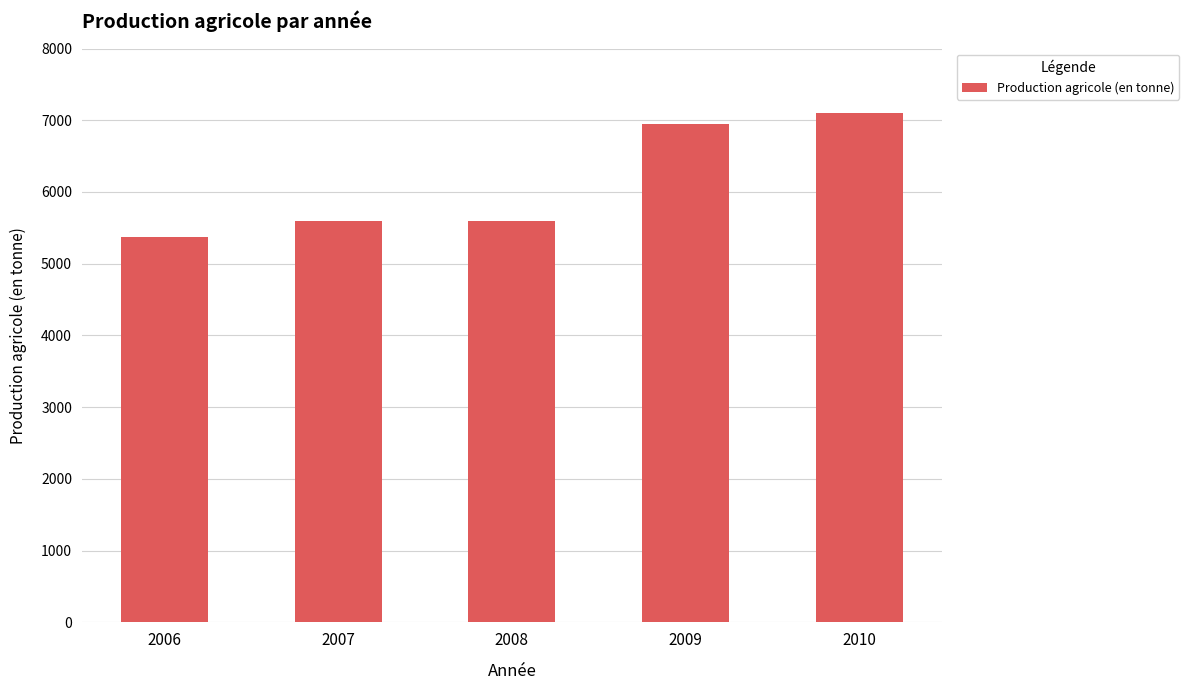

How many bars are there in total?

5